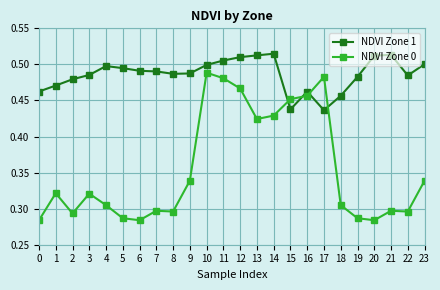

Count the number of data series in this chart.

2